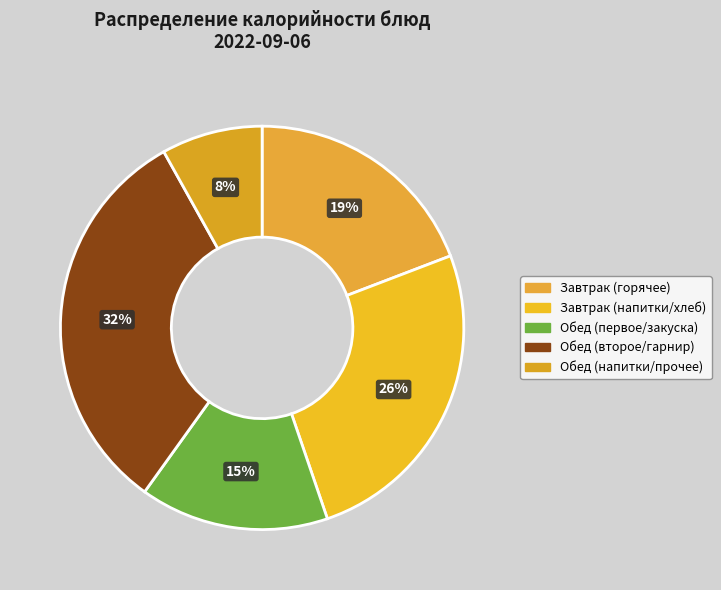

Count the number of slices in the pie.

5